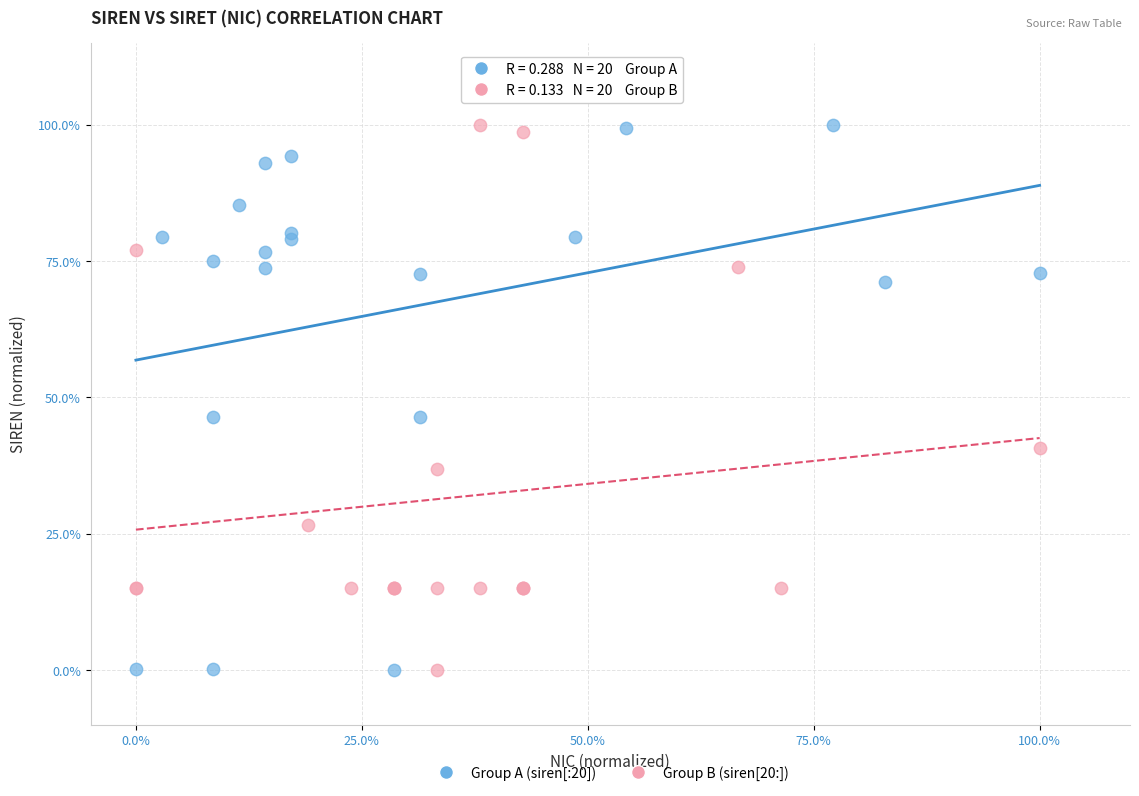

What are all the series names shown in the legend?

Group A (siren[:20]), Group B (siren[20:])